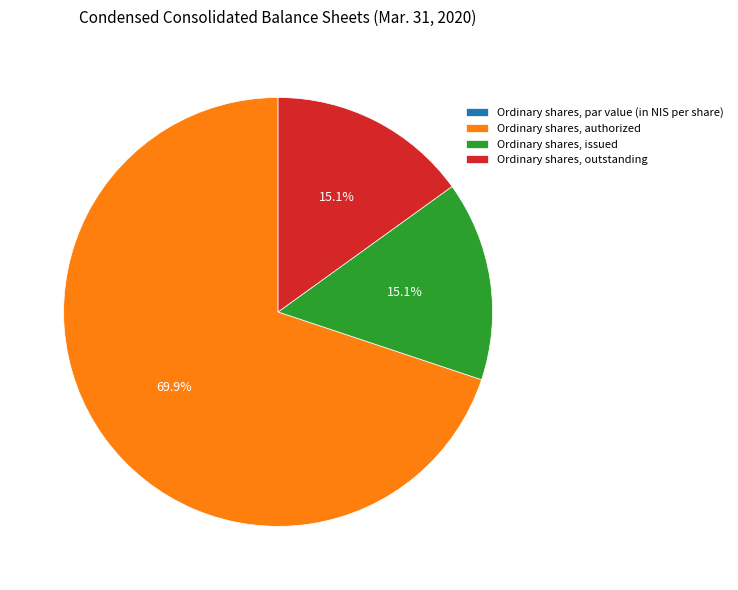

What is the ratio of the value at Ordinary shares, issued to the value at Ordinary shares, outstanding?

1.0